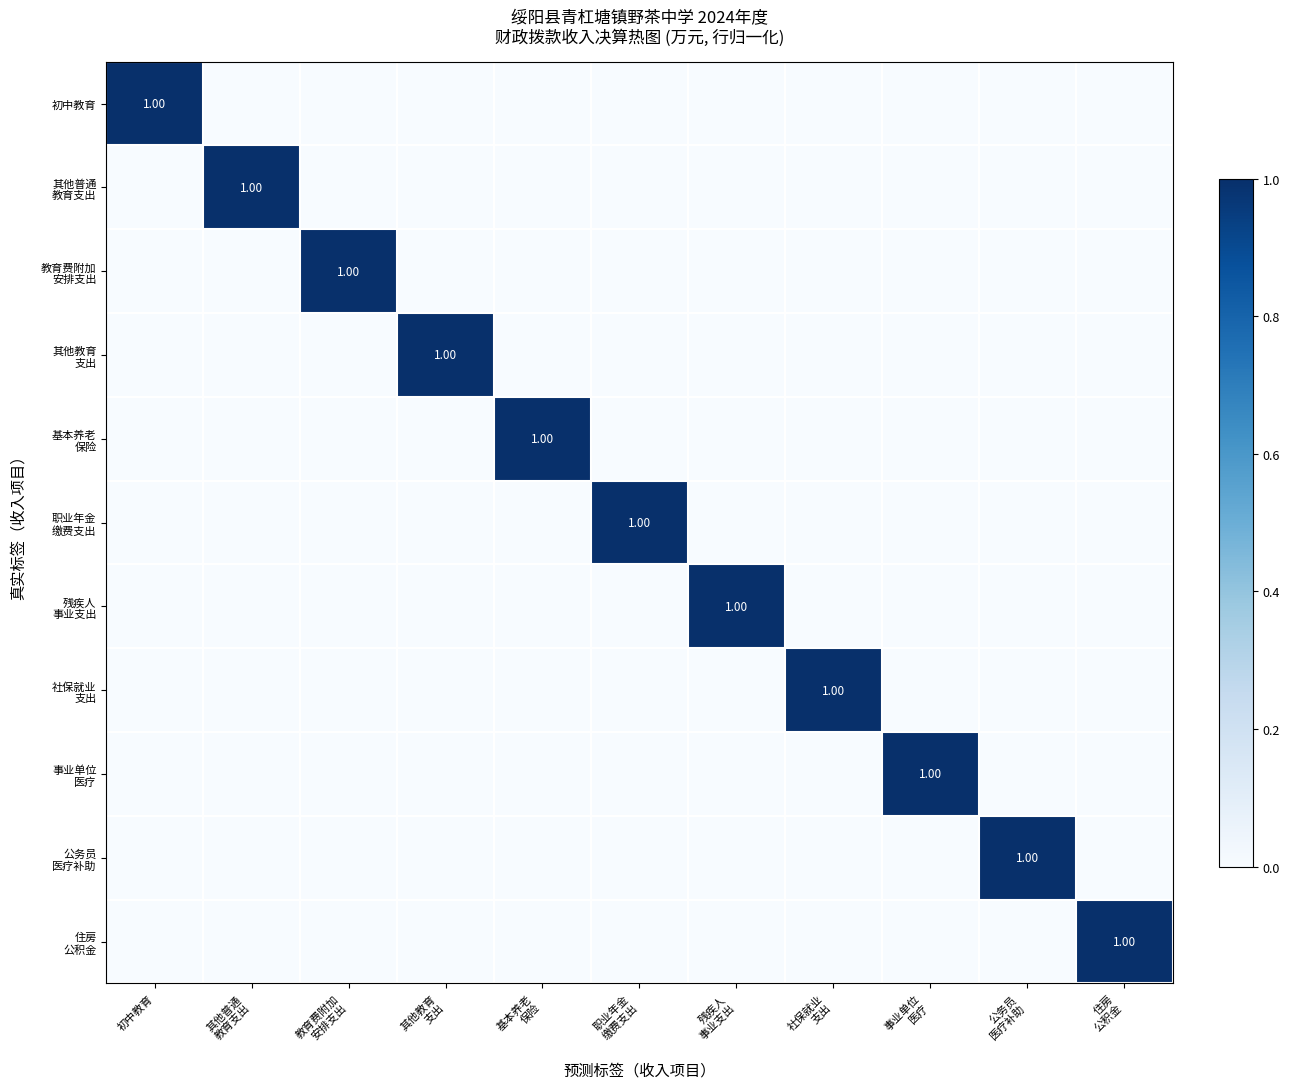

Is it true that 职业年金 缴费支出 equals 0 at 社保就业 支出?

True